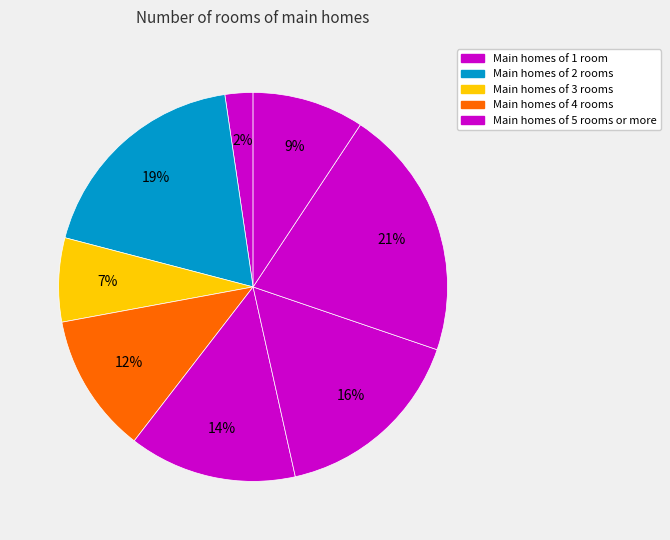

Which slice is the smallest?

1